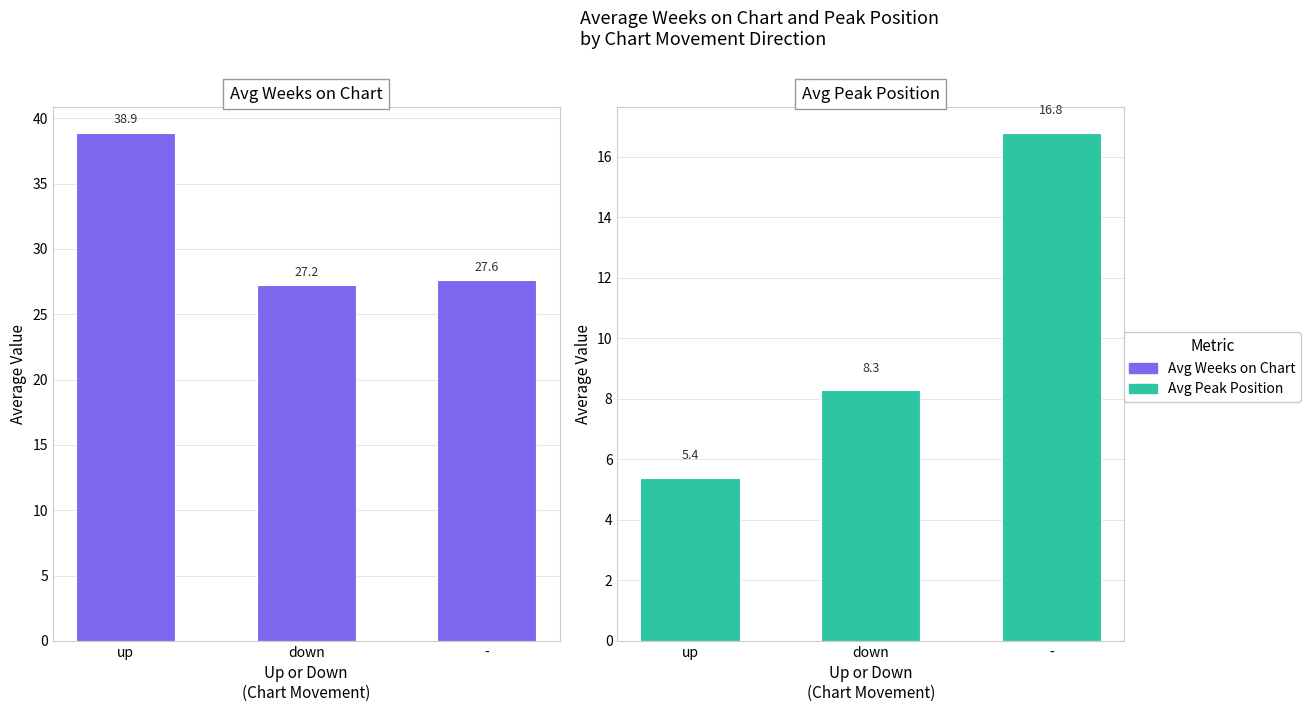

At which category does the chart reach its peak across all series?

up